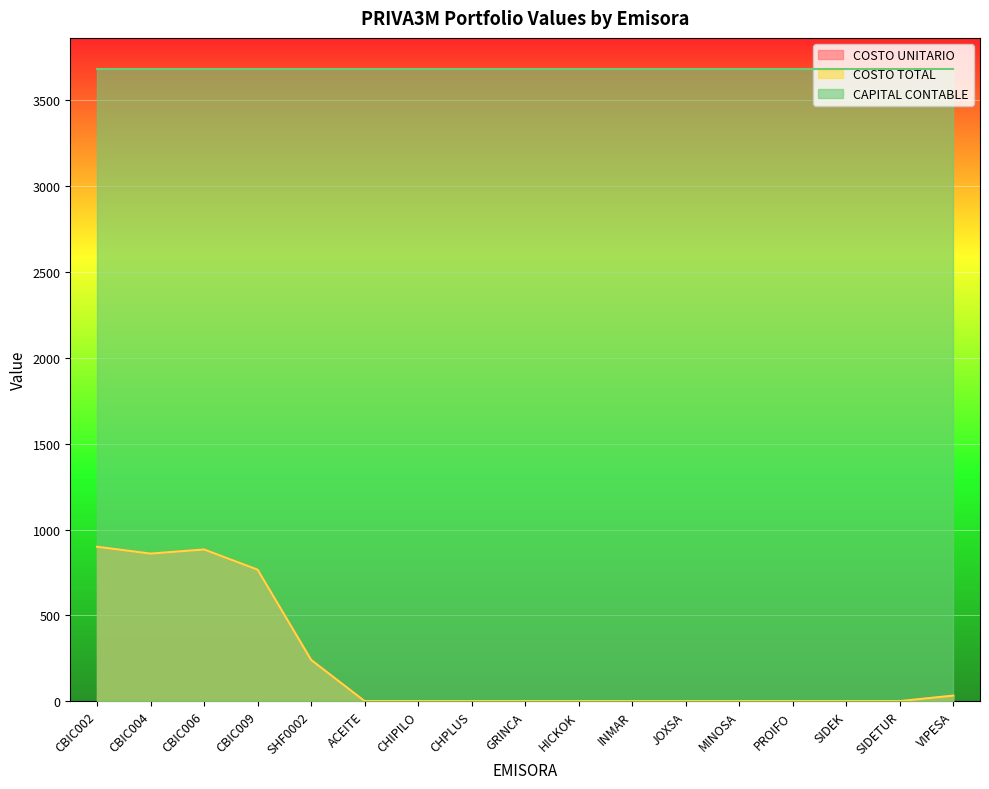

What is the sum of all COSTO UNITARIO values?

3680.8